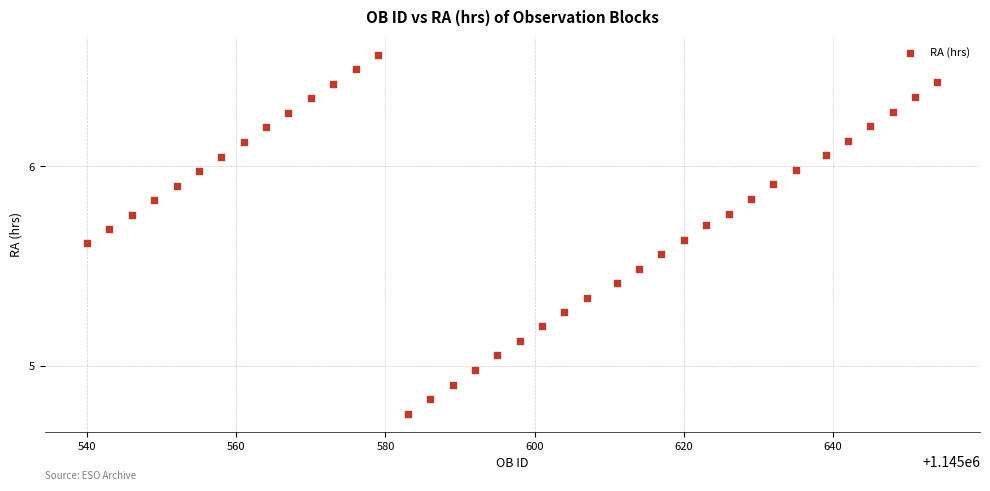

What is the range of X values (max minus min)?

114.0